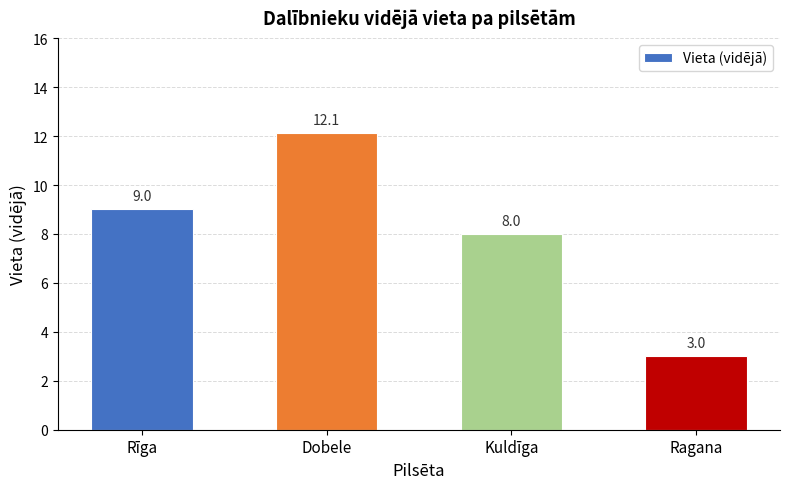

What is the label of the 3rd bar from the left?

Kuldīga